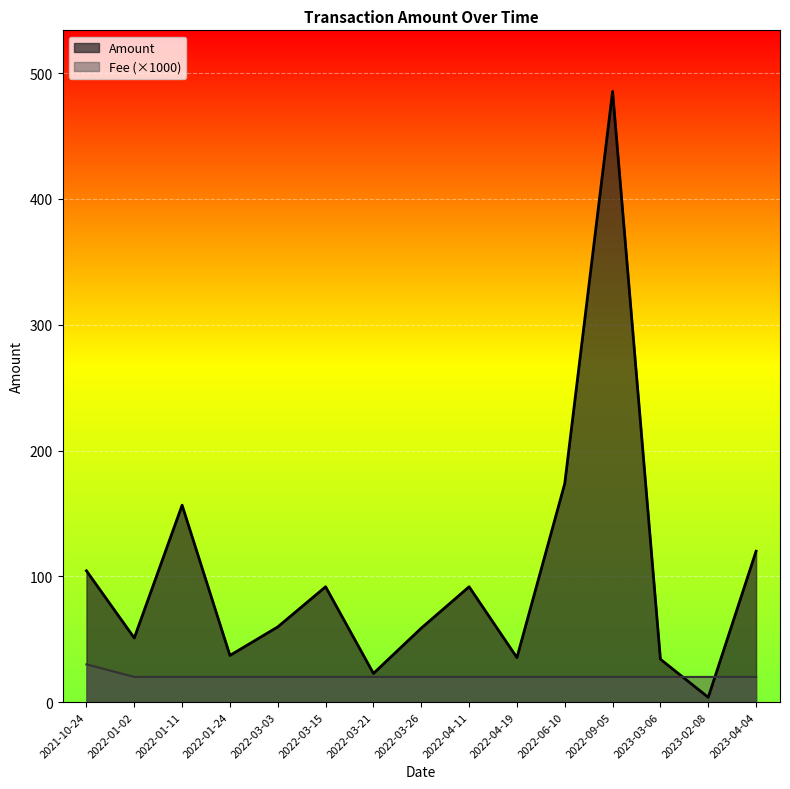

At which label is Fee closest to 25?

2021-10-24